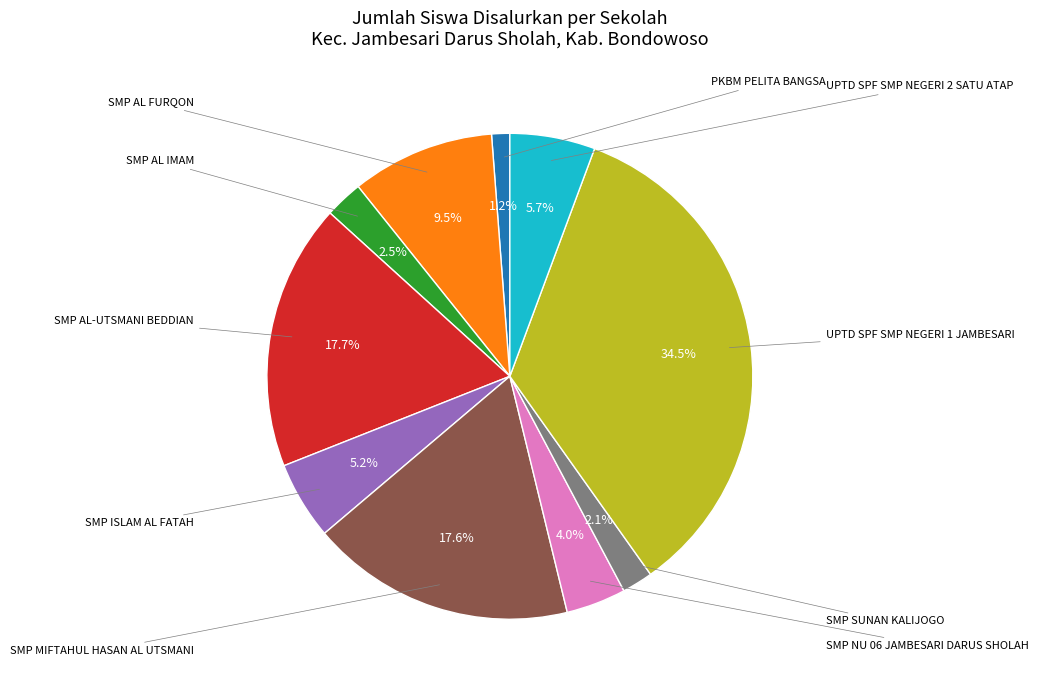

Is there any slice that represents more than half of the pie?

No